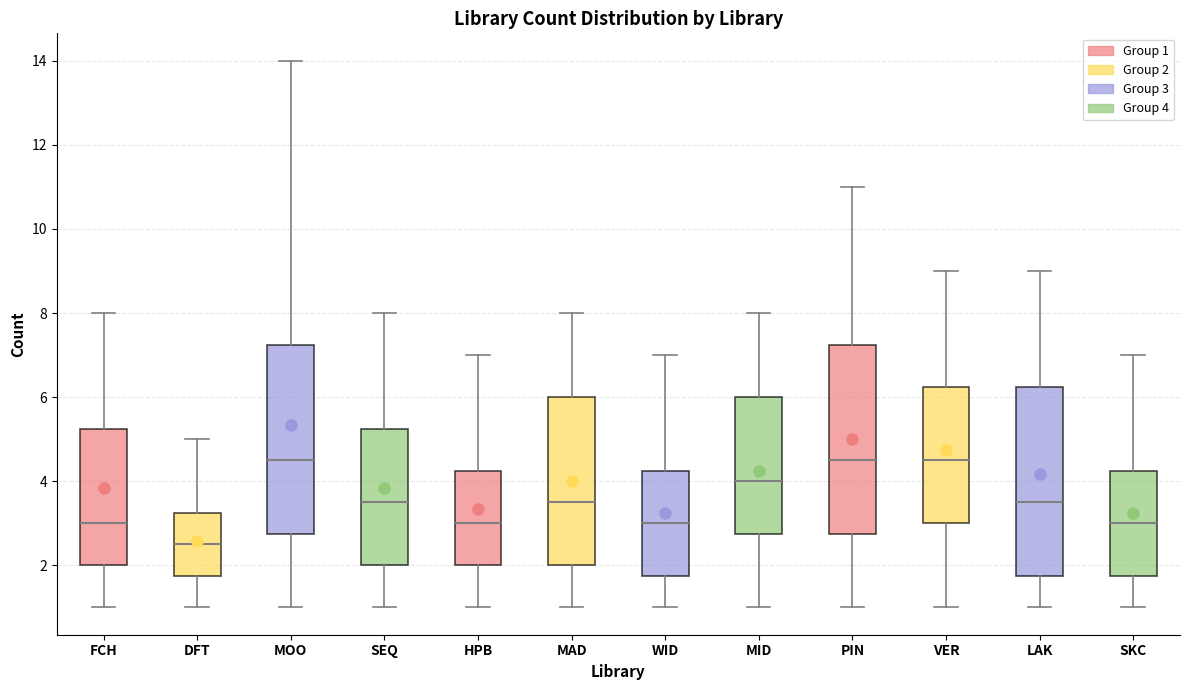

Where does the lower whisker of the box for WID end on the y-axis? The values are not printed on the chart, so give them approximately, as read against the axis.

1.0